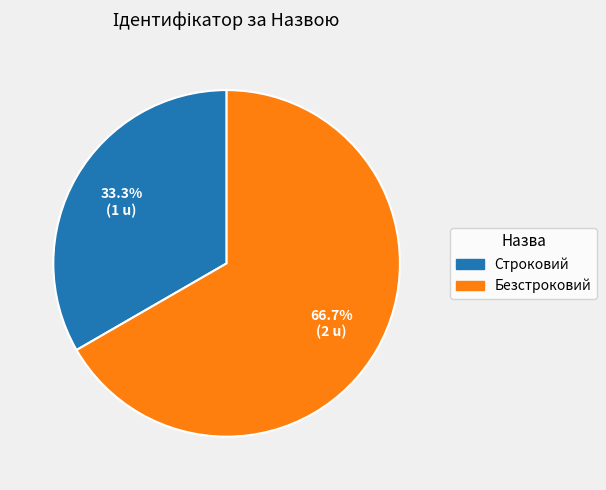

Is it true that Строковий is 33% of the pie?

True